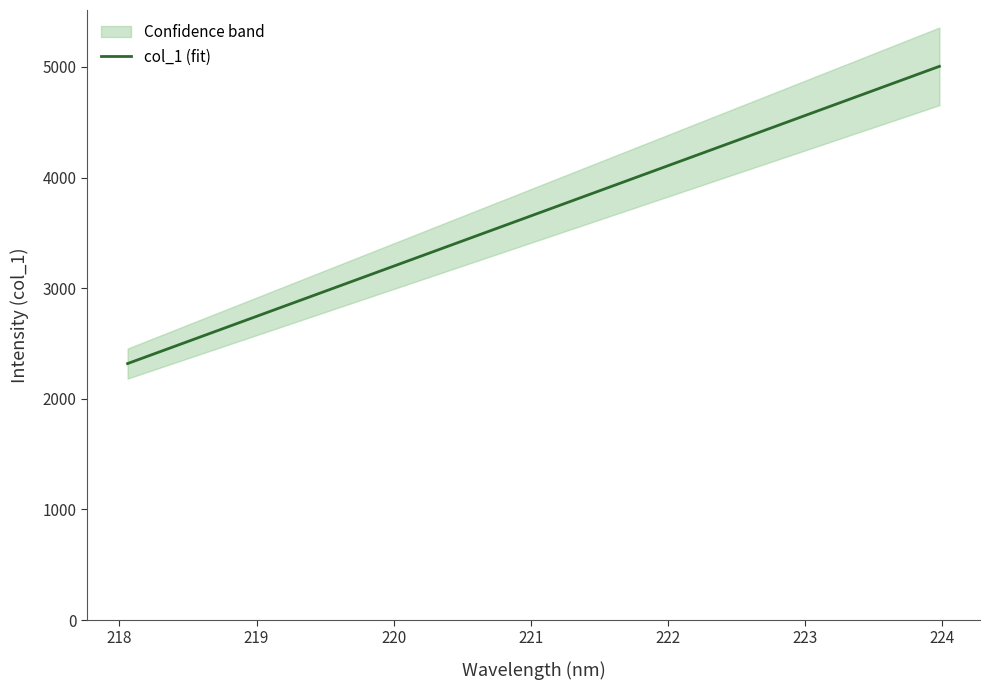

Does the chart display data point markers on the line(s)?

No